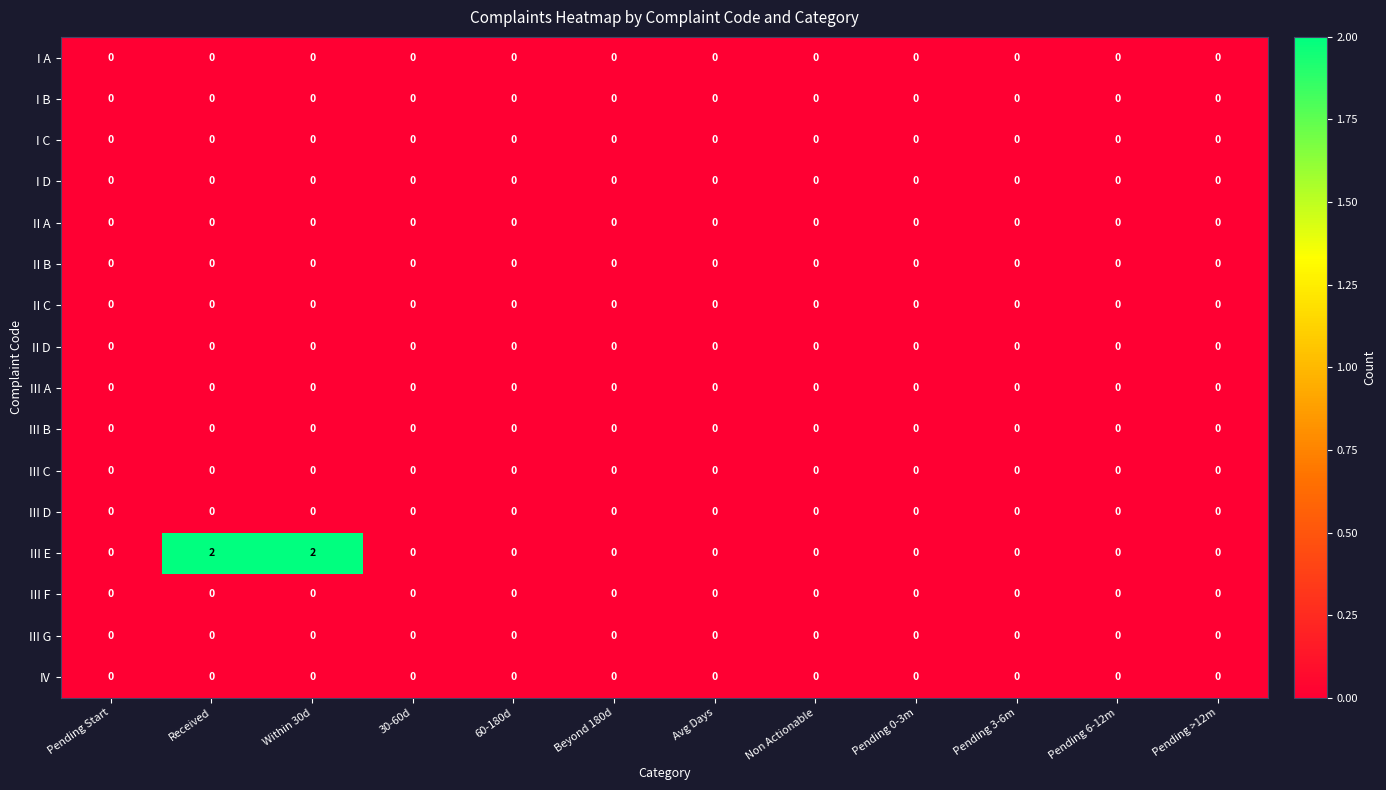

True or false: IV has a value of 0 at Pending 3-6m.

True